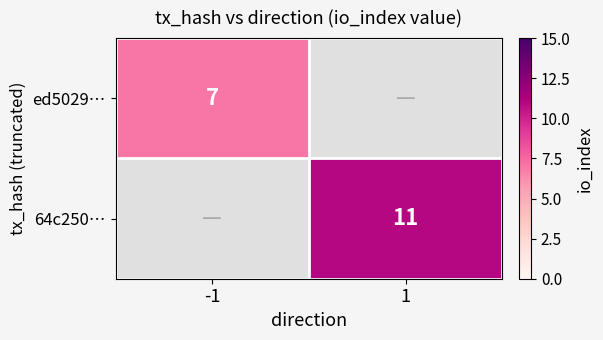

Is it true that 64c250… equals 6 at 1?

False